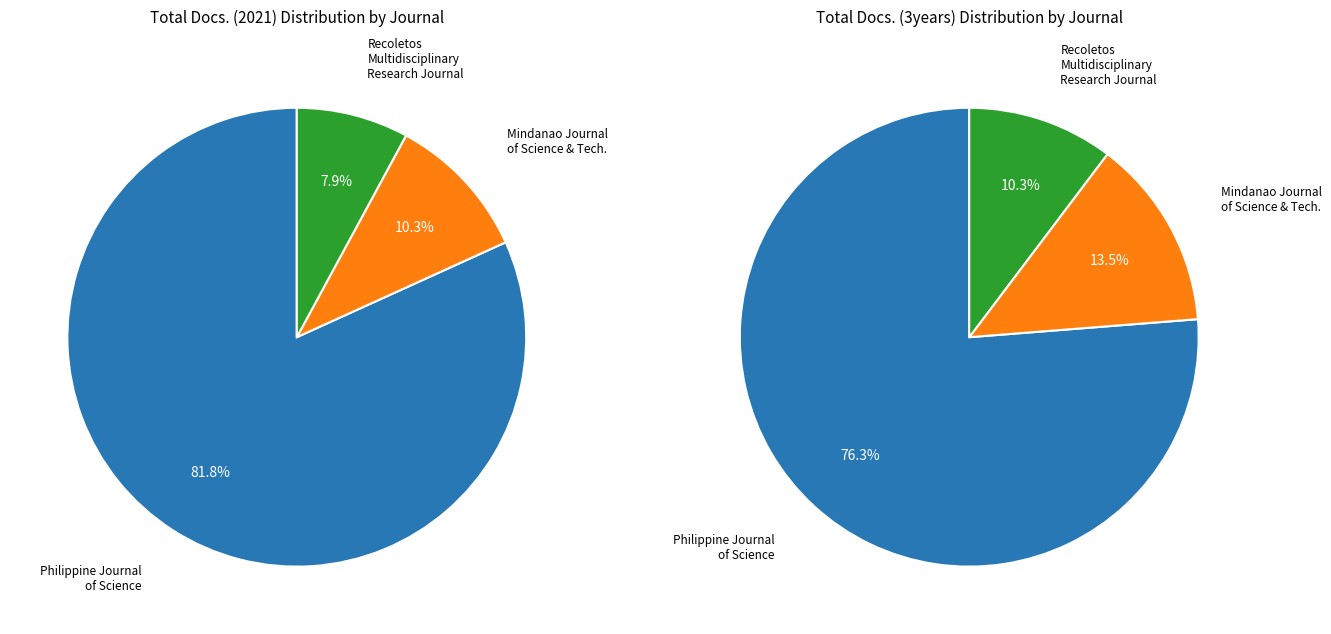

To the nearest percent, what portion does Recoletos Multidisciplinary Research Journal represent?

8%